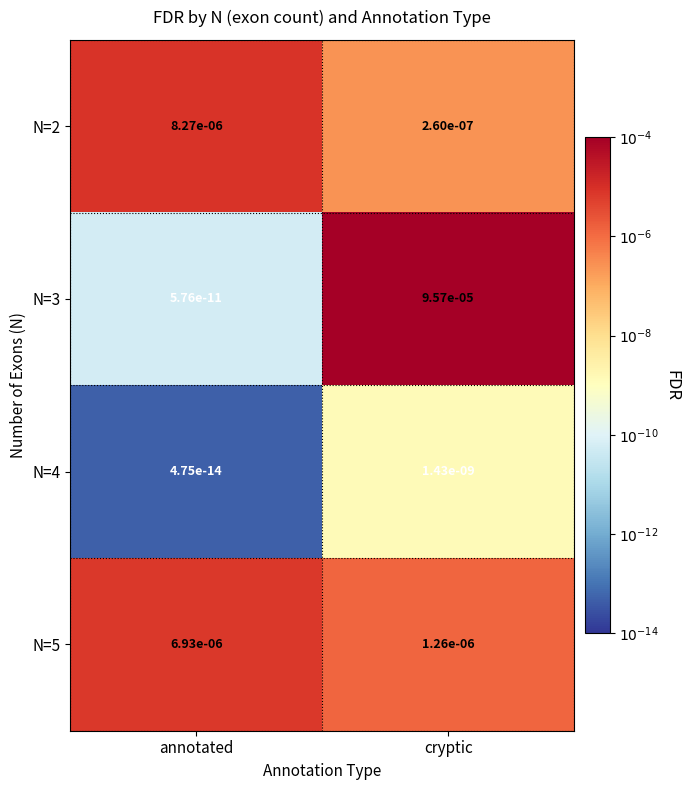

How many categories are shown in the chart?

2